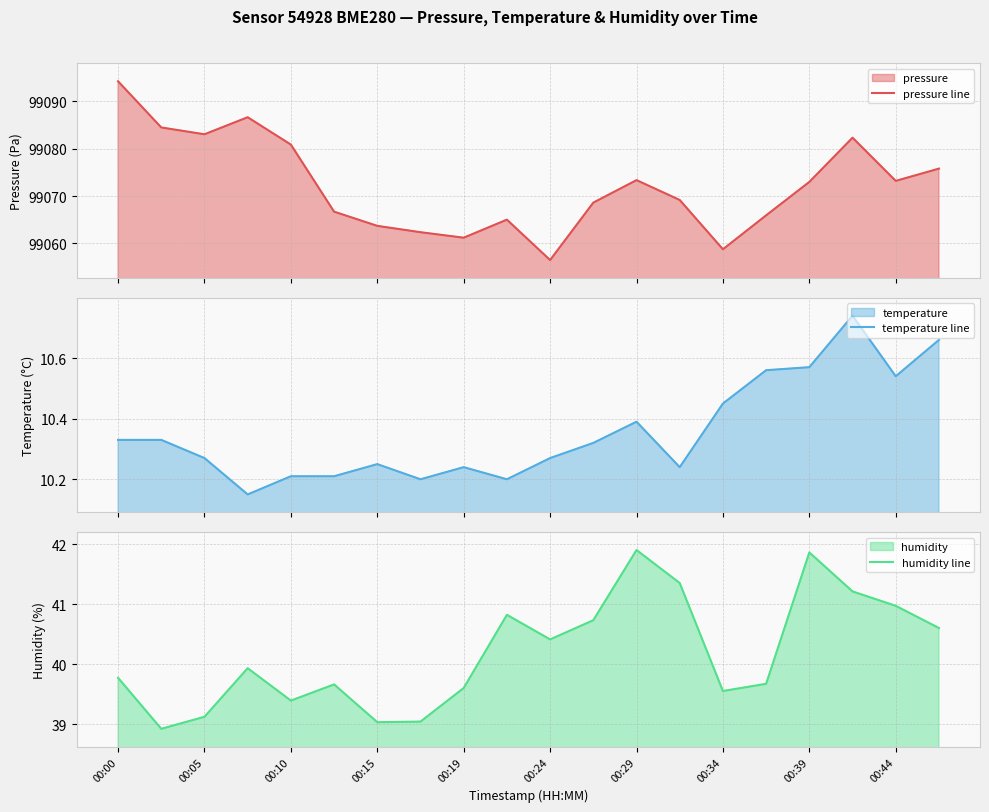

What is the label of the 1st point from the left?

00:00